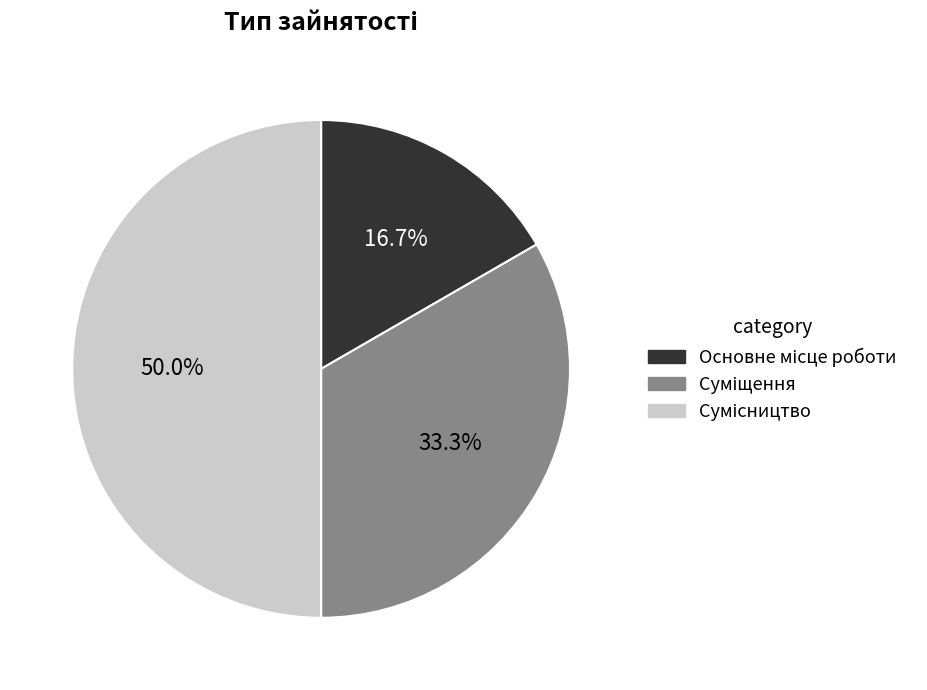

Rank the categories by value from highest to lowest.

Сумісництво, Суміщення, Основне місце роботи